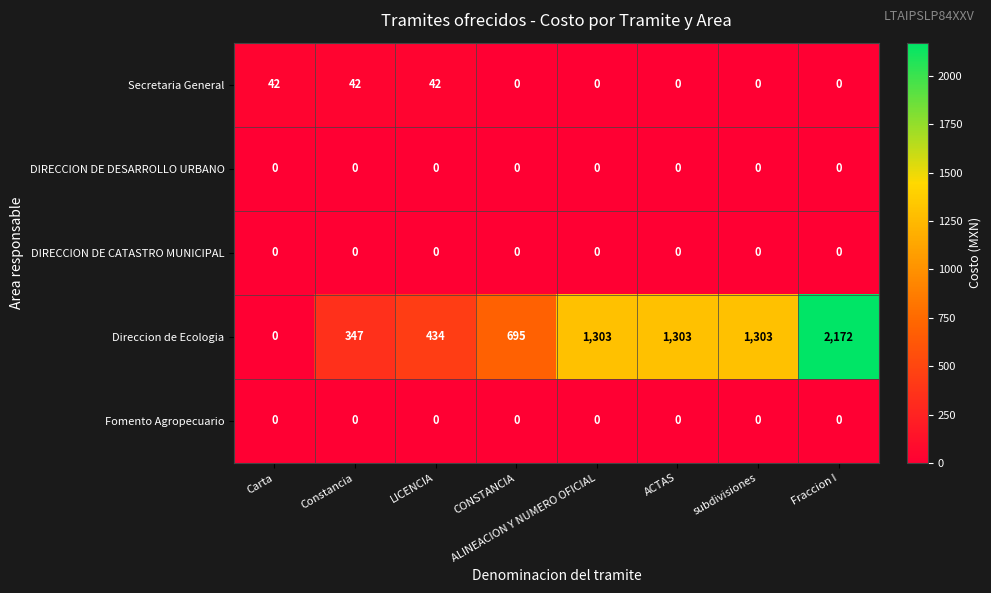

Between LICENCIA and CONSTANCIA, which series saw the biggest shift?

Direccion de Ecologia